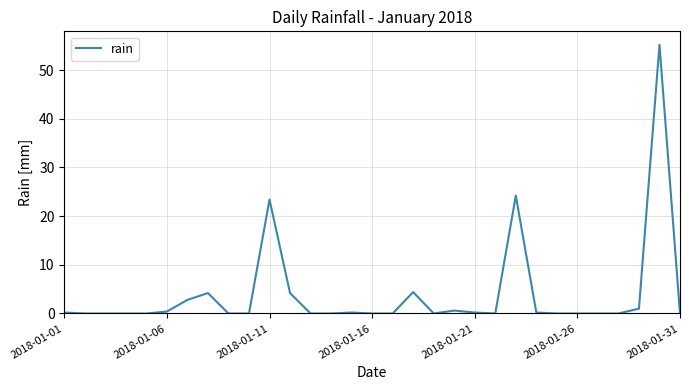

What is the maximum value shown in the chart?

55.2